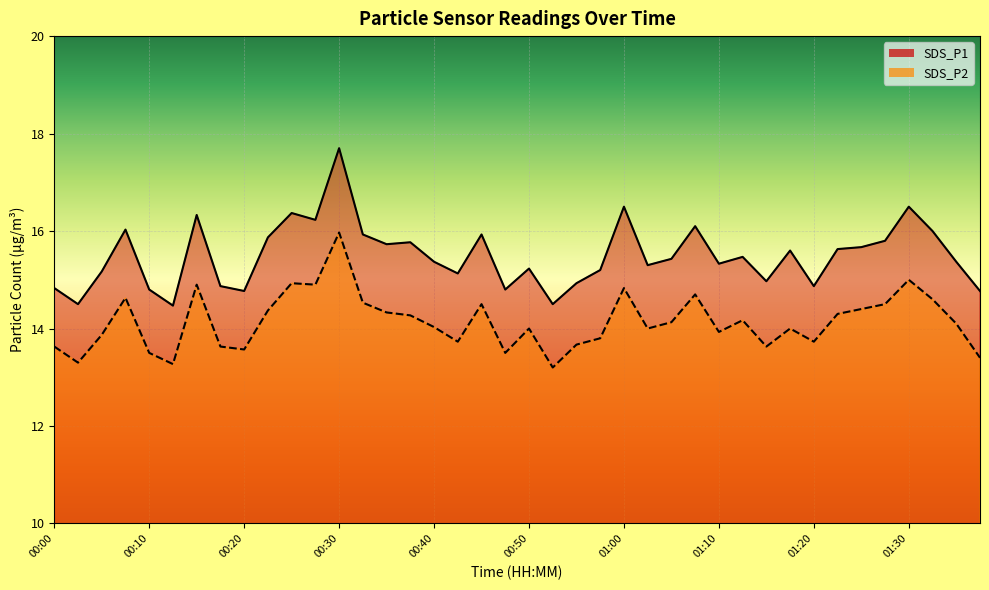

Which series has the widest spread of values?

SDS_P1